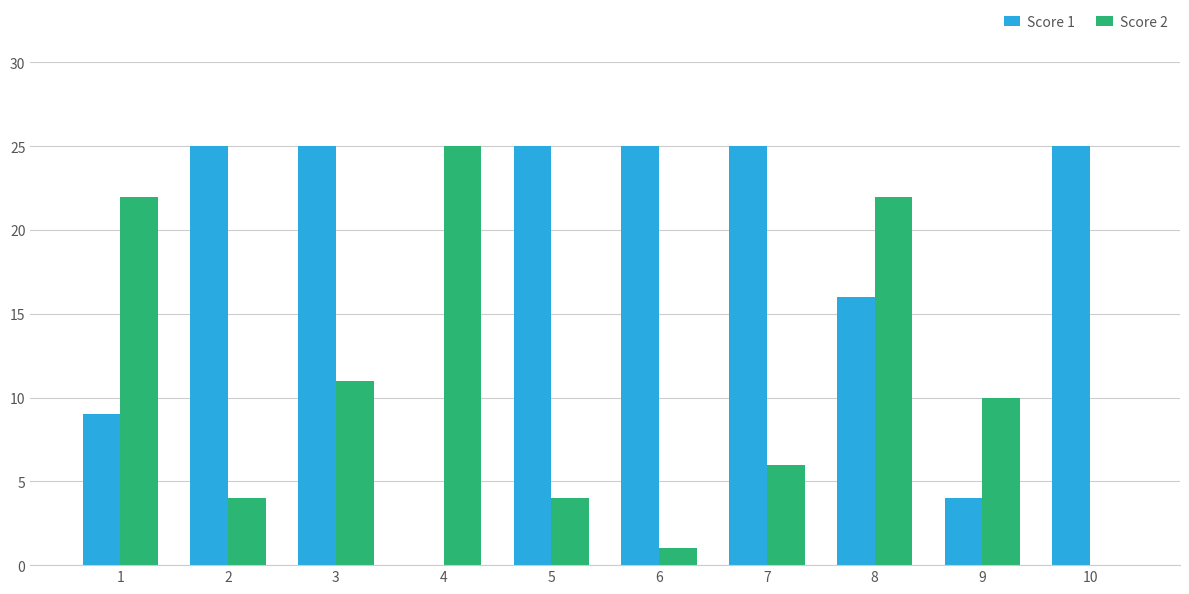

Count the number of categories in the chart.

10